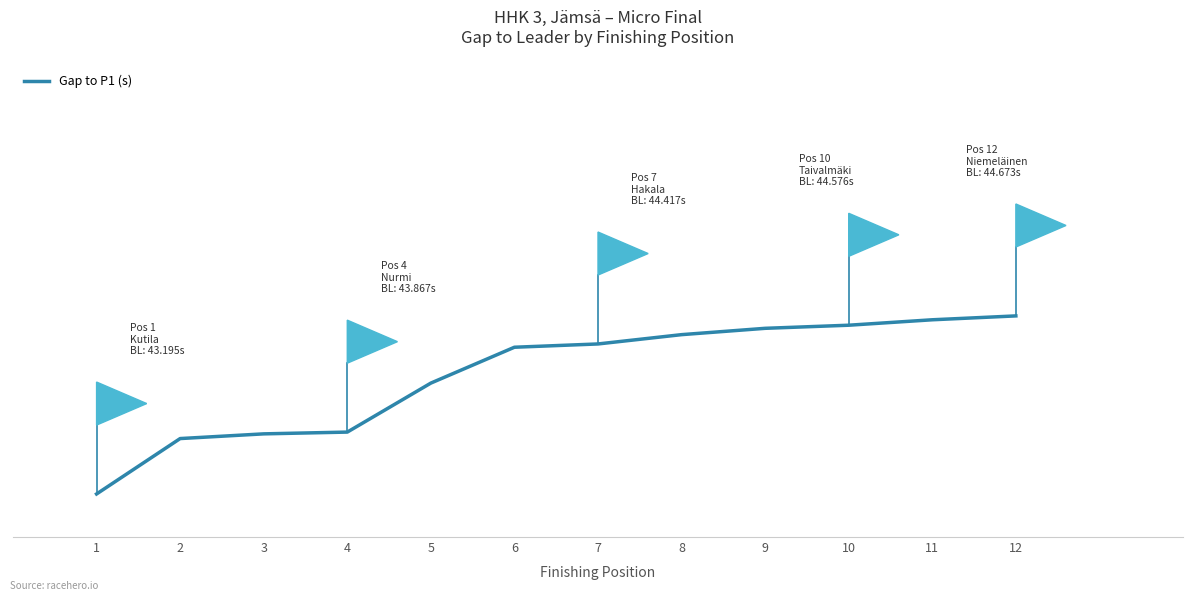

Does the chart display data point markers on the line(s)?

No